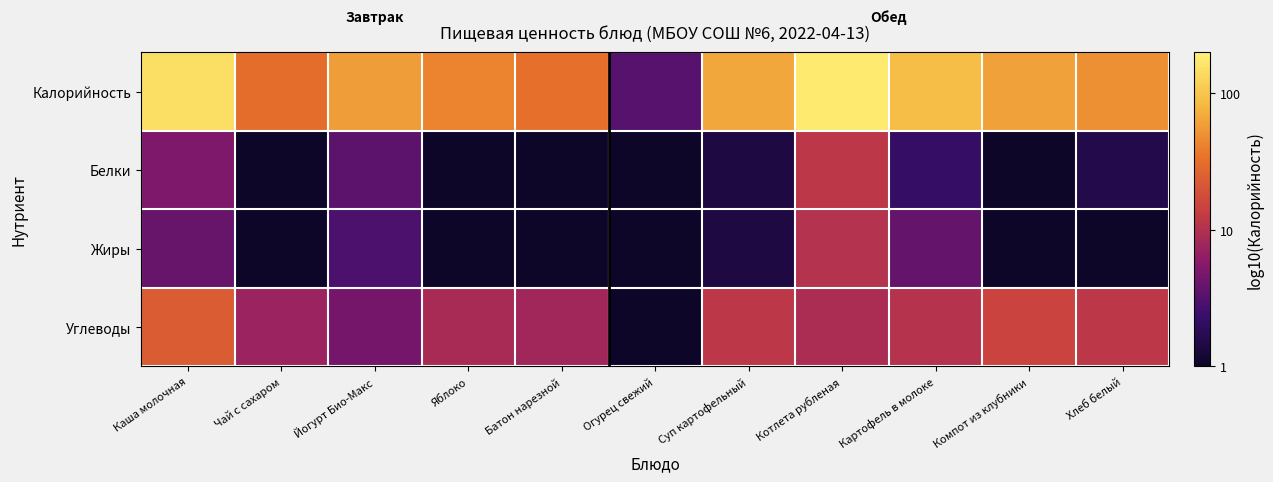

How many series are shown in this chart?

4